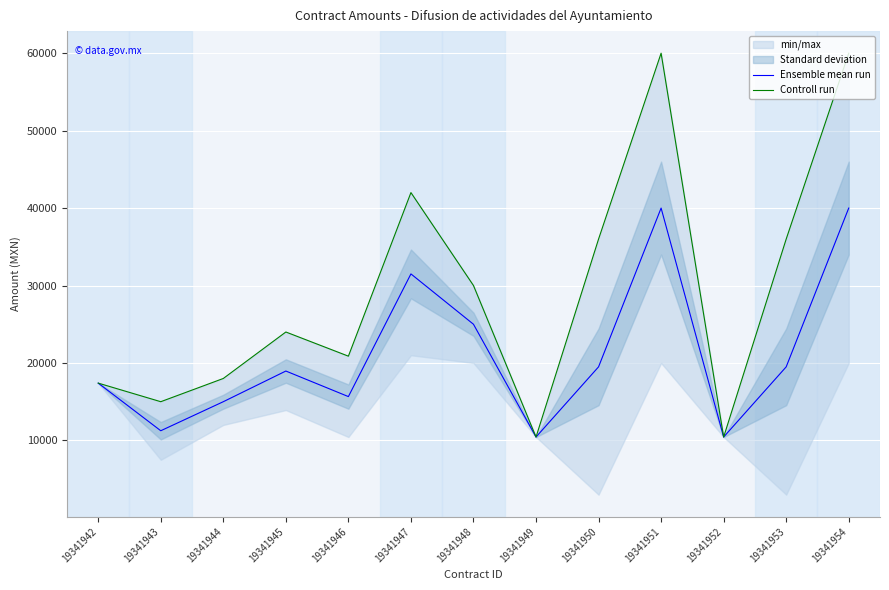

True or false: Ensemble mean run and Controll run intersect in this chart.

False